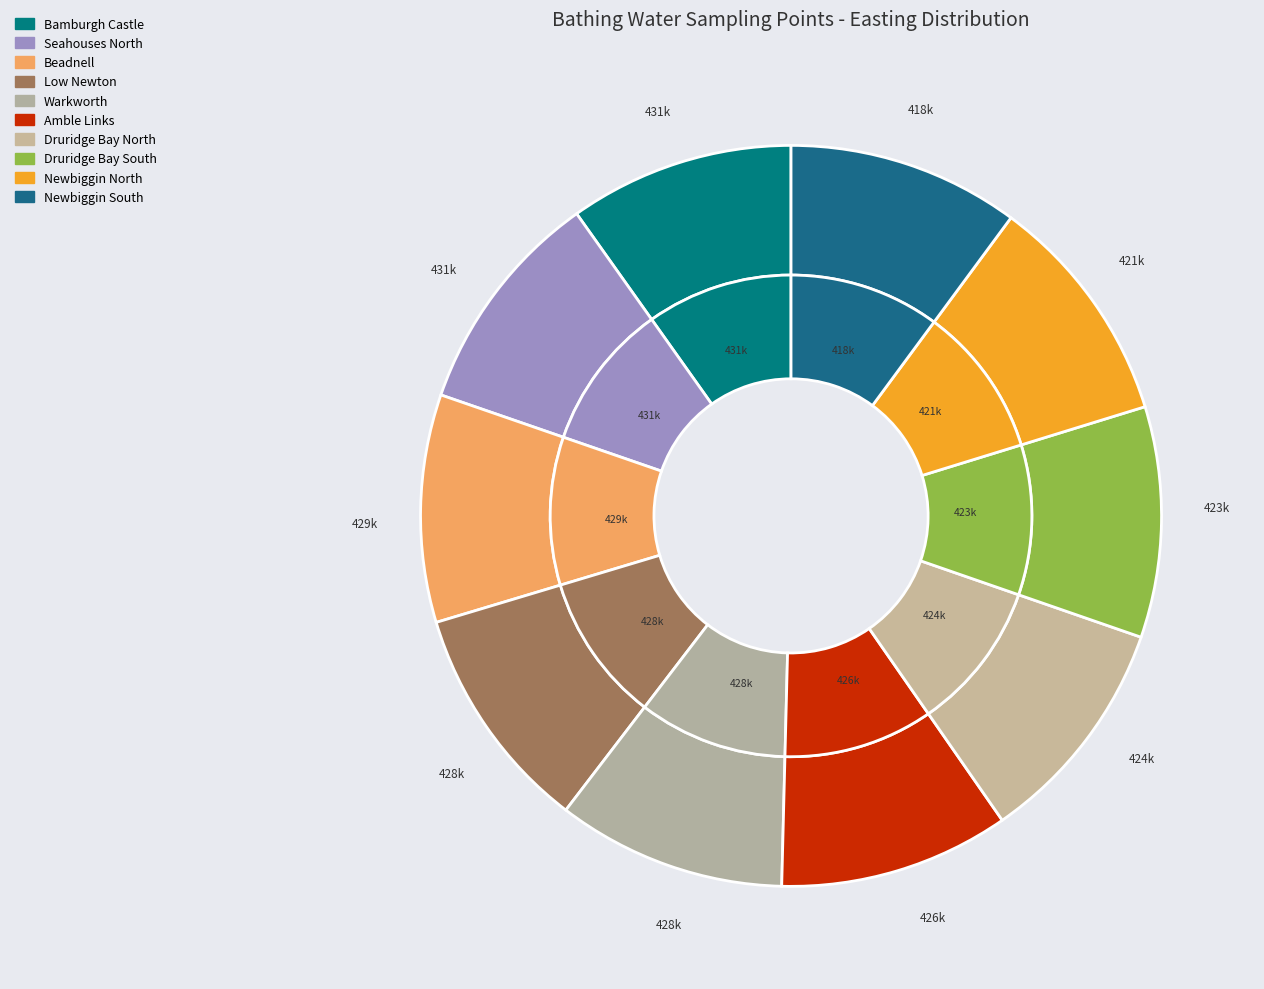

How many segments does this pie chart have?

10